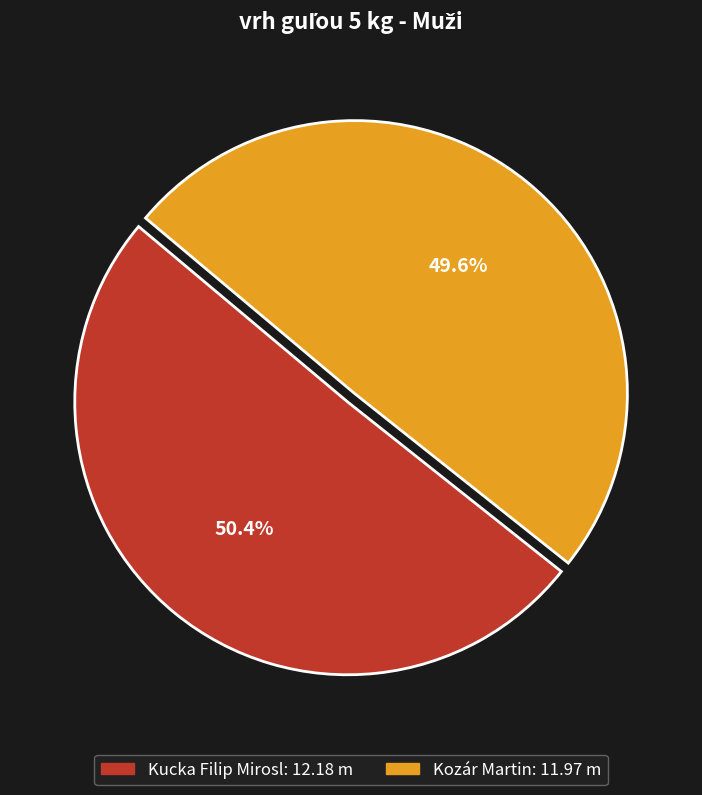

Which has a higher value, Kozár Martin or Kucka Filip Mirosl?

Kucka Filip Mirosl